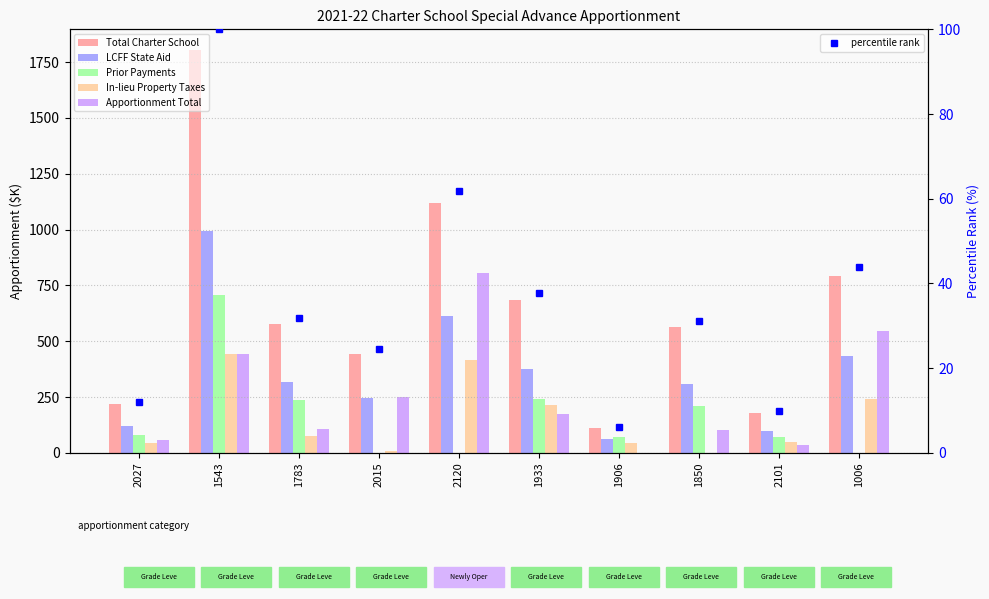

The value of Apportionment Total at 2101 is 36.8. True or false?

True